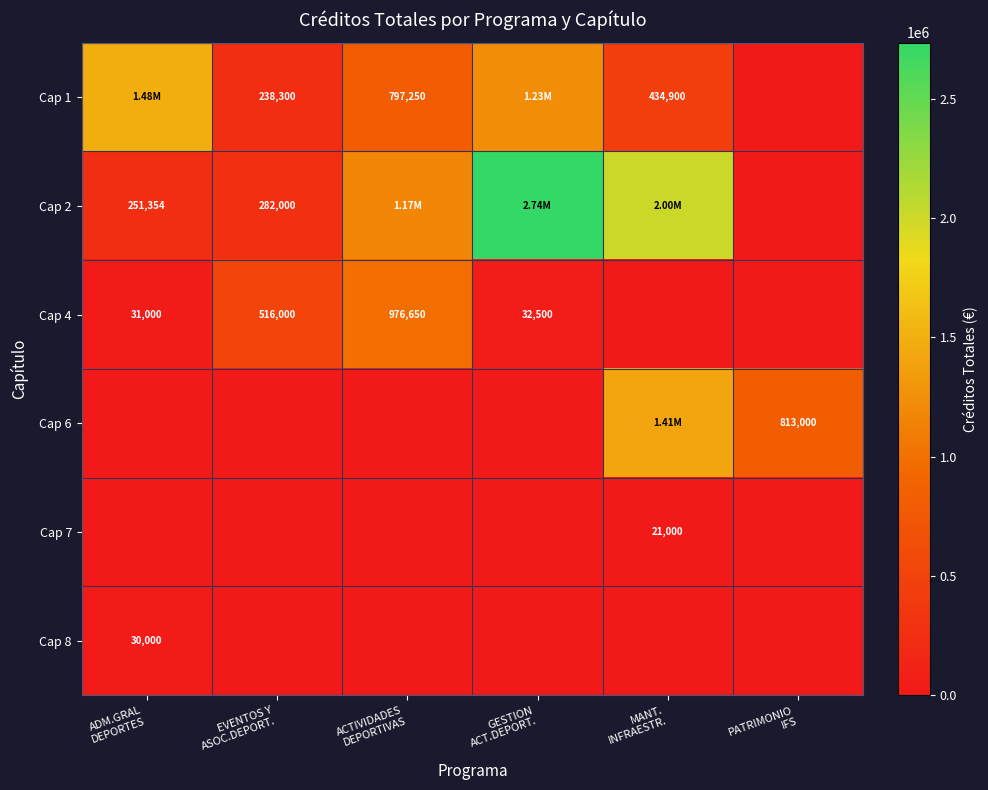

True or false: Cap 1 has a value of 54020 at EVENTOS Y ASOC.DEPORT..

False